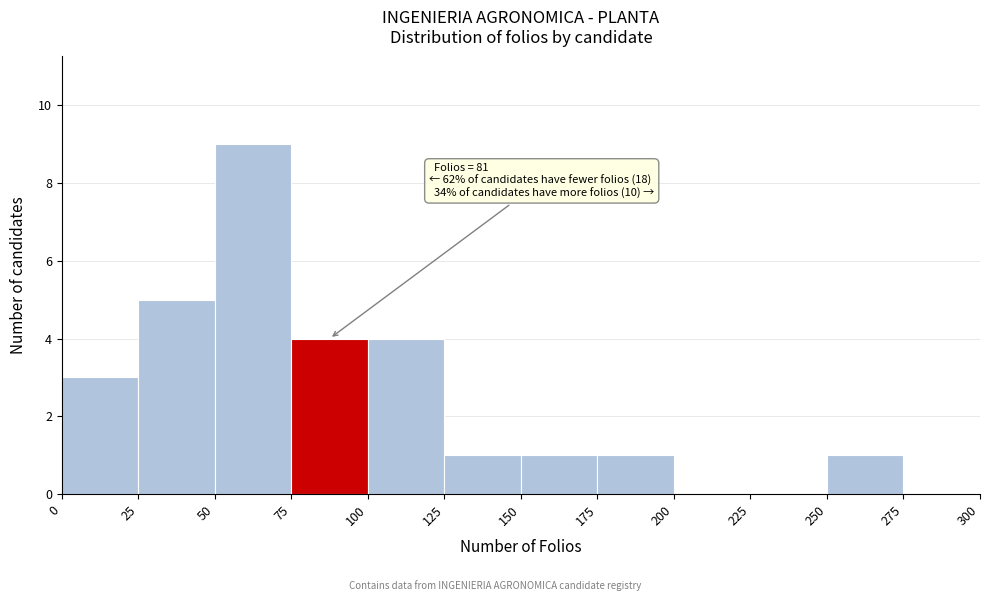

Which range on the x-axis has the tallest bar?

50 to 75